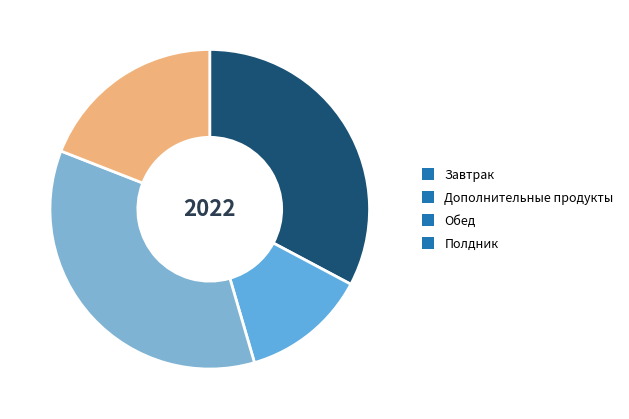

To the nearest percent, what is the difference between the largest and smallest slice percentages?

23%